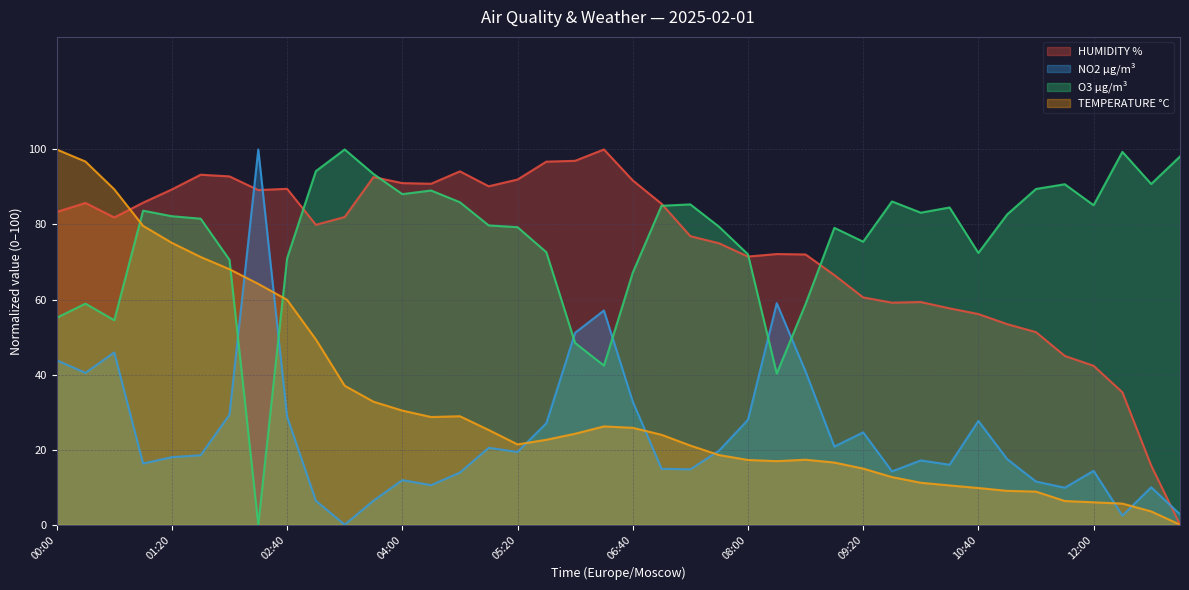

Rank the series at 01:40 from highest to lowest value.

HUMIDITY %, O3 µg/m³, TEMPERATURE °C, NO2 µg/m³